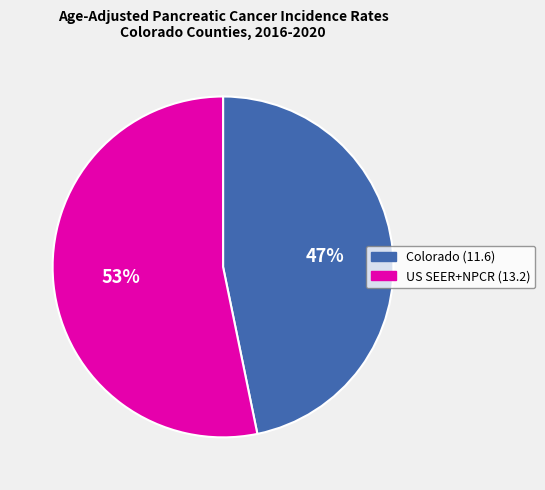

Is there a majority slice in this chart?

Yes